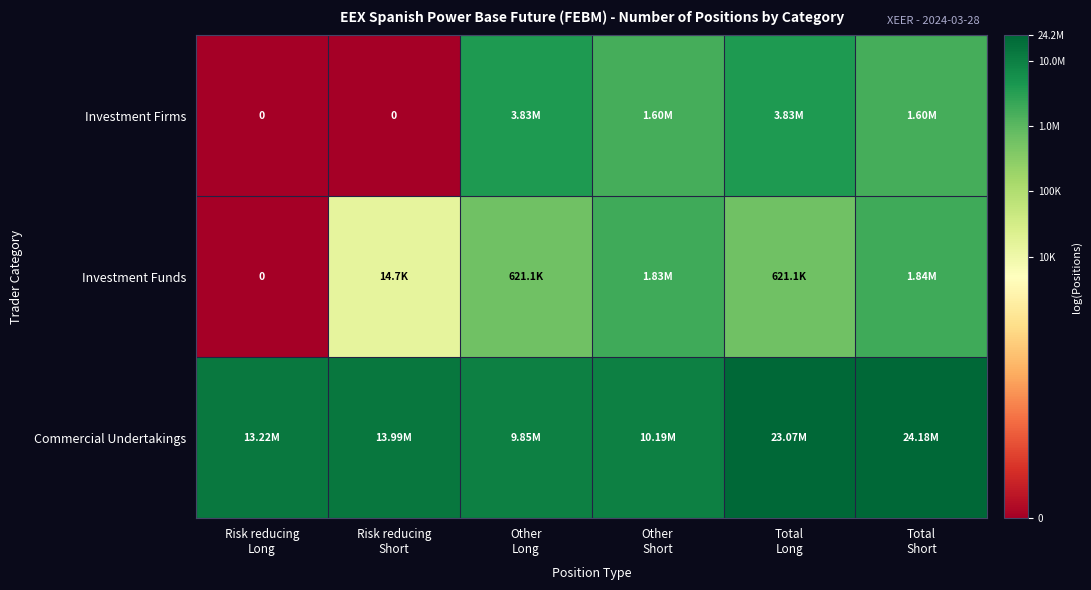

Which category has the lowest value in the Investment Funds series?

Risk reducing Long